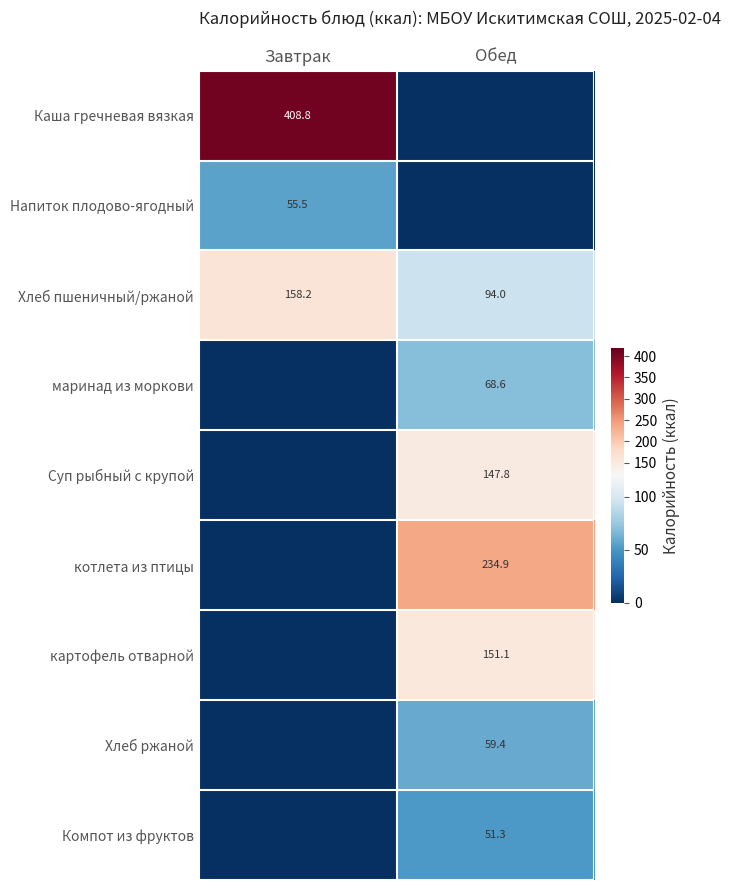

What is the greatest value displayed?

408.8